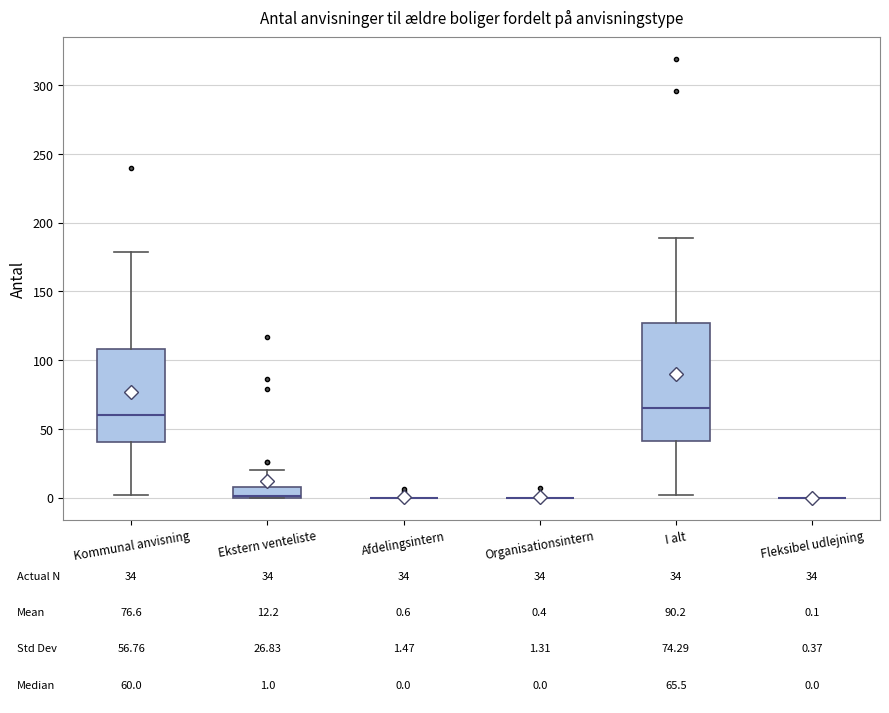

Comparing the boxes themselves (not the whiskers), which one is the tallest?

I alt